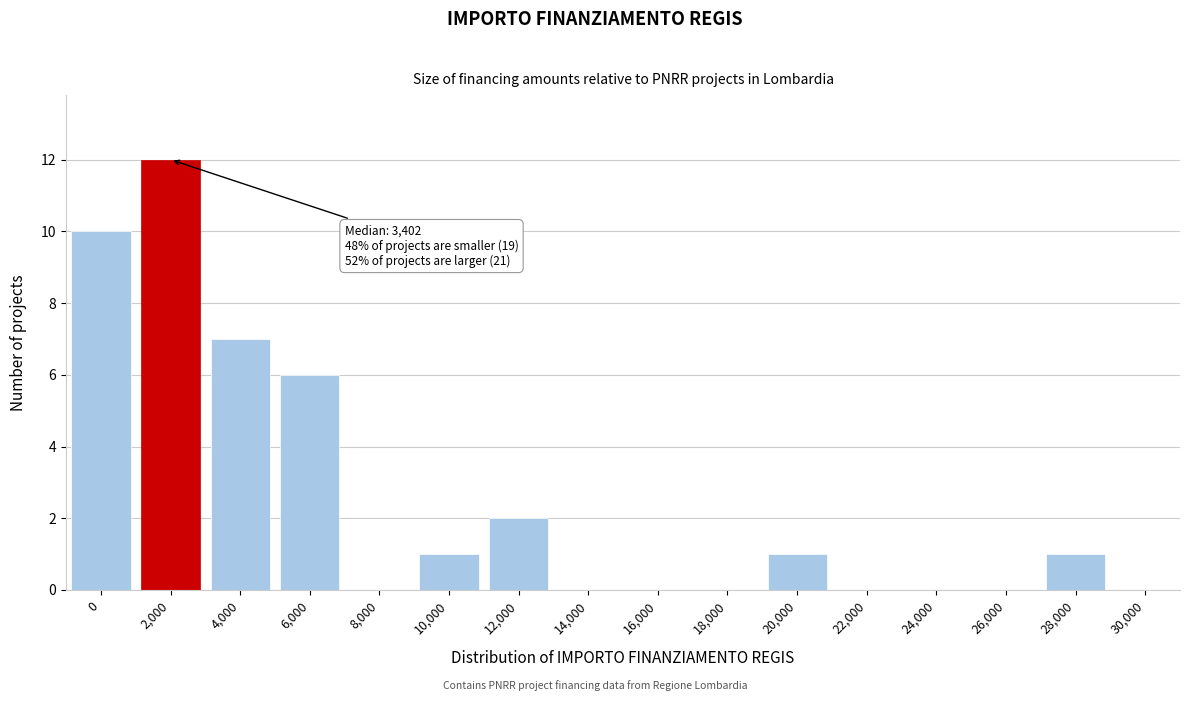

Reading left to right, list all the values displayed in this chart.

0=10	2,000=12	4,000=7	6,000=6	8,000=0	10,000=1	12,000=2	14,000=0	16,000=0	18,000=0	20,000=1	22,000=0	24,000=0	26,000=0	28,000=1	30,000=0